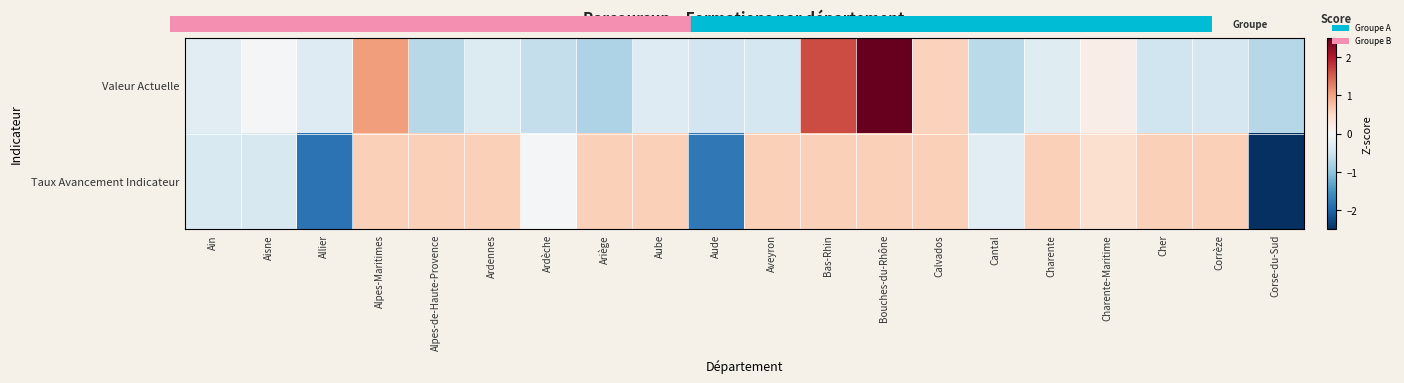

Reading left to right, transcribe all the data shown in this chart.

Valeur Actuelle: Ain=-0.3	Aisne=-0.0	Allier=-0.3	Alpes-Maritimes=1.0	Alpes-de-Haute-Provence=-0.7	Ardennes=-0.3	Ardèche=-0.6	Ariège=-0.8	Aube=-0.3	Aude=-0.5	Aveyron=-0.4	Bas-Rhin=1.6	Bouches-du-Rhône=3.5	Calvados=0.6	Cantal=-0.7	Charente=-0.3	Charente-Maritime=0.2	Cher=-0.5	Corrèze=-0.4	Corse-du-Sud=-0.7
Taux Avancement Indicateur: Ain=-0.4	Aisne=-0.4	Allier=-1.8	Alpes-Maritimes=0.6	Alpes-de-Haute-Provence=0.6	Ardennes=0.6	Ardèche=-0.1	Ariège=0.6	Aube=0.6	Aude=-1.8	Aveyron=0.6	Bas-Rhin=0.6	Bouches-du-Rhône=0.6	Calvados=0.6	Cantal=-0.3	Charente=0.6	Charente-Maritime=0.4	Cher=0.6	Corrèze=0.6	Corse-du-Sud=-2.9